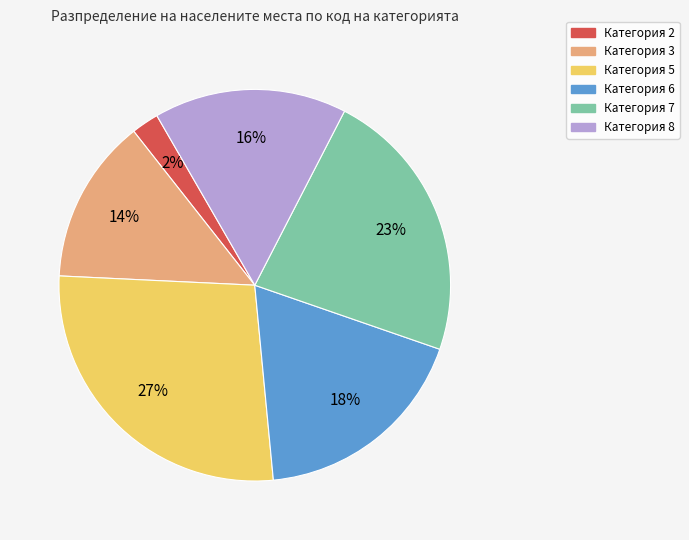

To the nearest percent, what is the average slice percentage?

17%